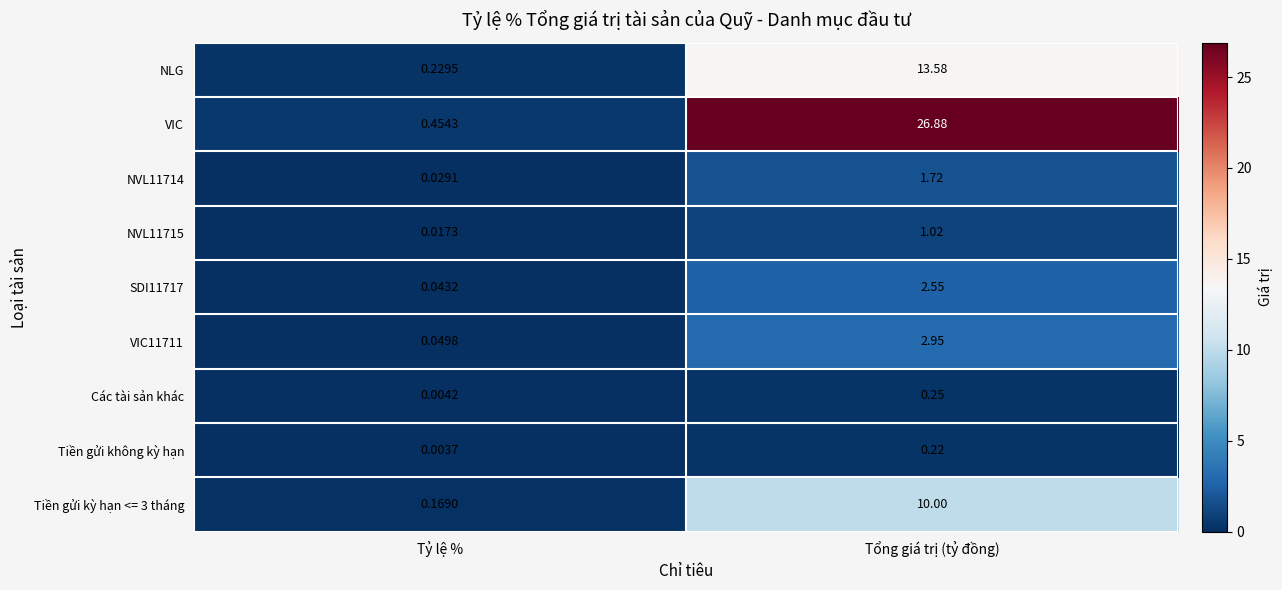

At which label does NVL11714 first exceed 1?

Tổng giá trị (tỷ đồng)